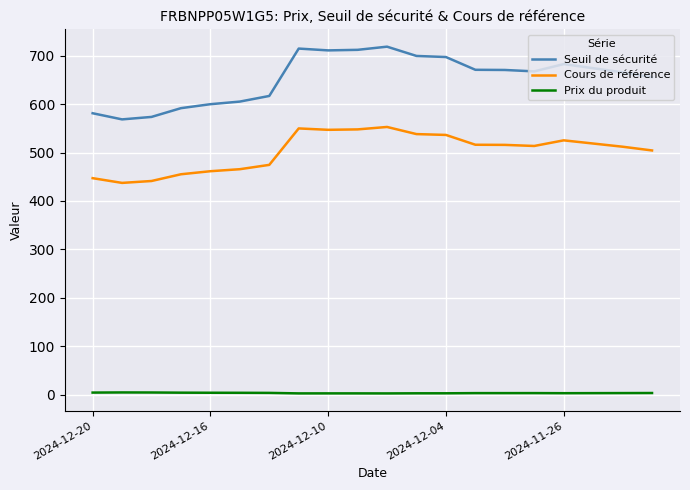

Rank the series by their average value, from lowest to highest.

Prix du produit, Cours de référence, Seuil de sécurité